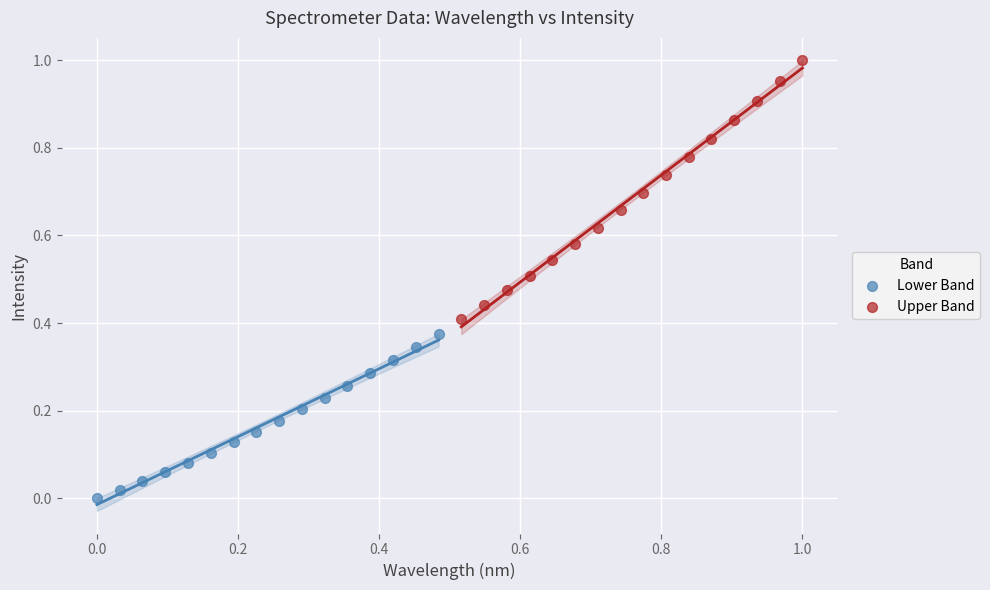

Which series has the largest Y range (max minus min)?

Upper Band